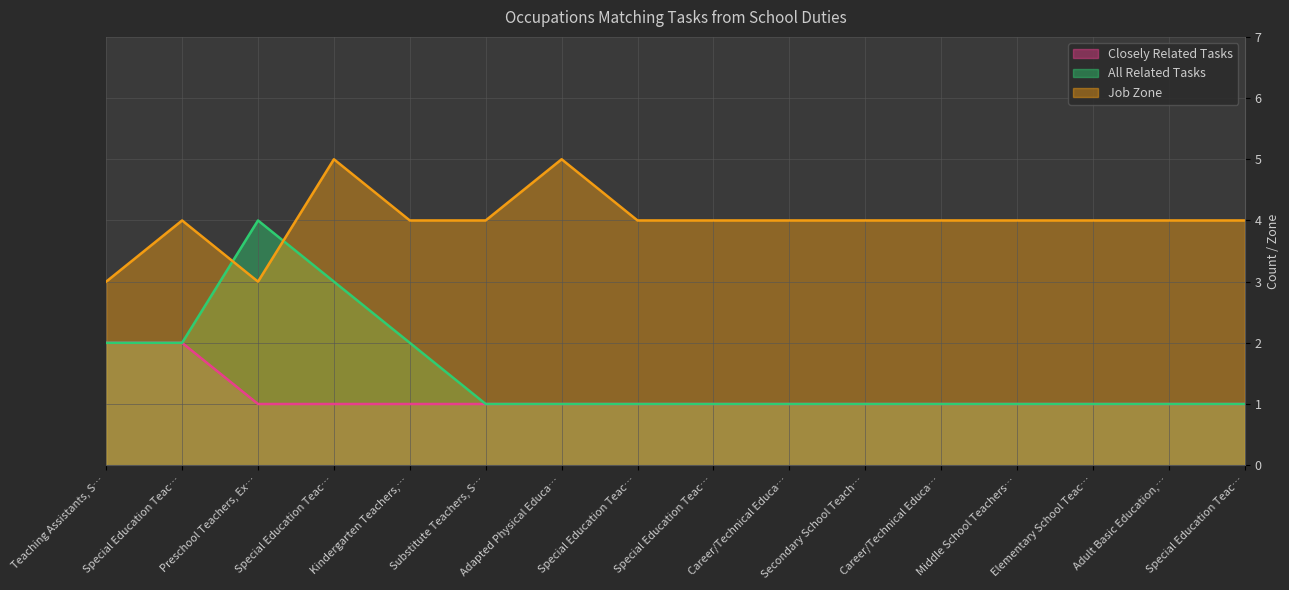

Reading left to right, what are all the values shown in this chart?

Closely Related Tasks: 2	2	1	1	1	1	1	1	1	1	1	1	1	1	1	1
All Related Tasks: 2	2	4	3	2	1	1	1	1	1	1	1	1	1	1	1
Job Zone: 3	4	3	5	4	4	5	4	4	4	4	4	4	4	4	4